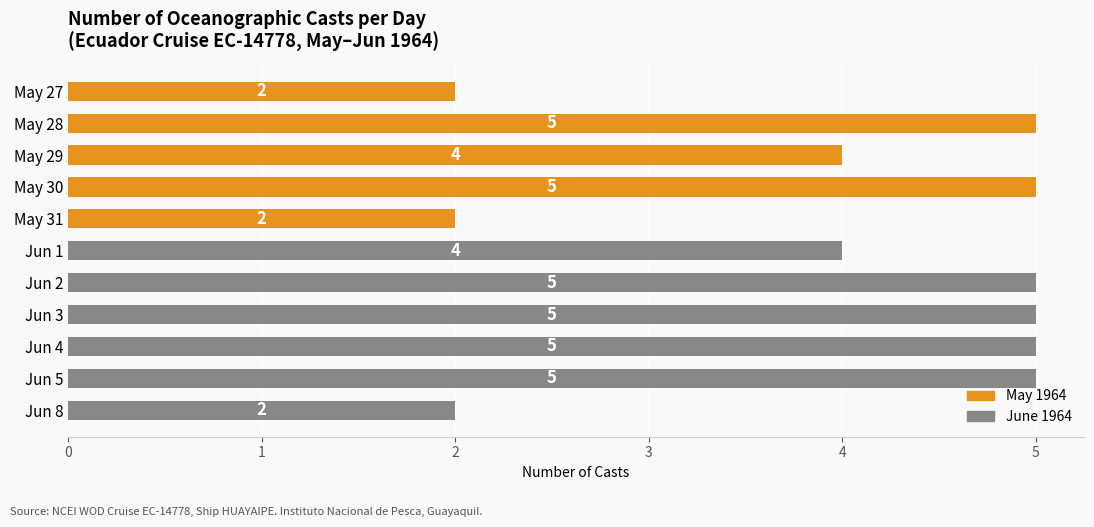

What is the maximum value shown in the chart?

5